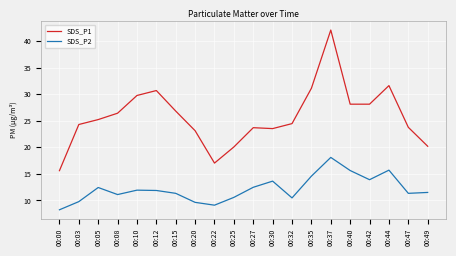

At which category does the chart reach its peak across all series?

00:37